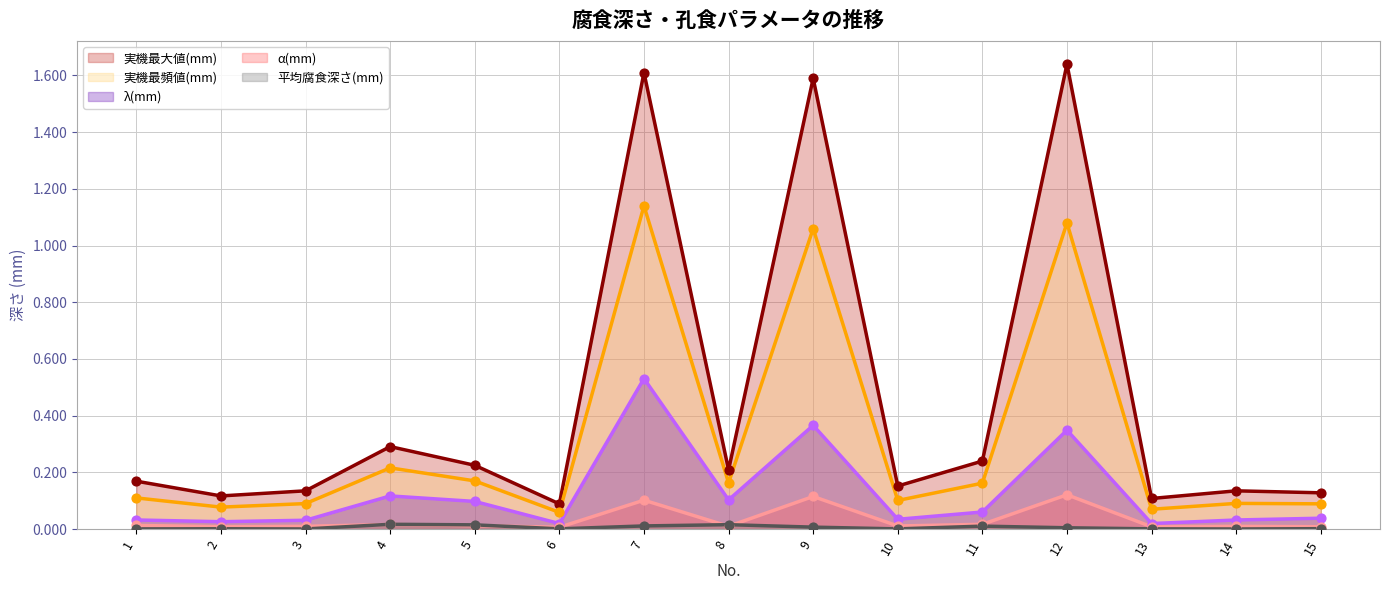

Which series reaches the minimum Y coordinate?

平均腐食深さ(mm)